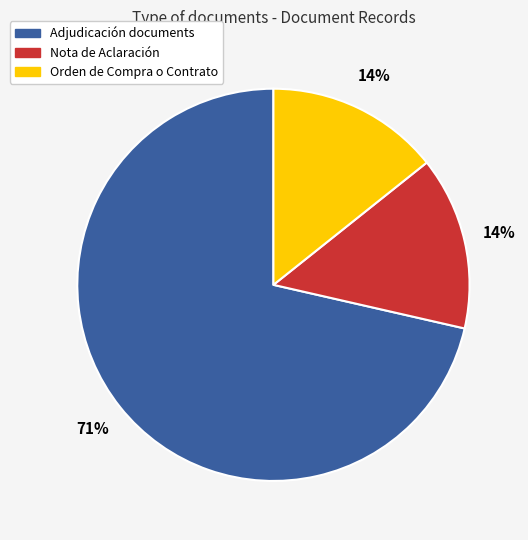

Is the sum of Orden de Compra o Contrato and Nota de Aclaración greater than half?

No